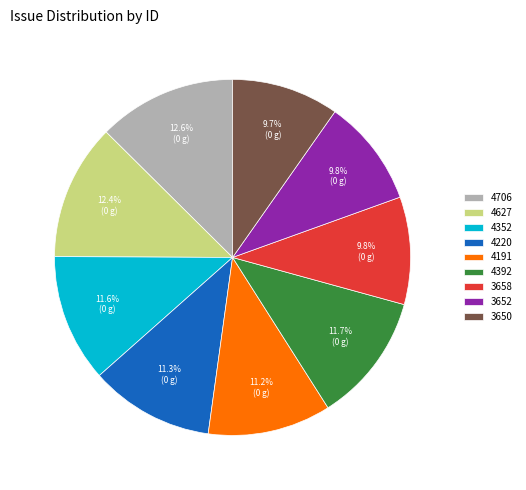

To the nearest percent, what portion does 3658 represent?

10%